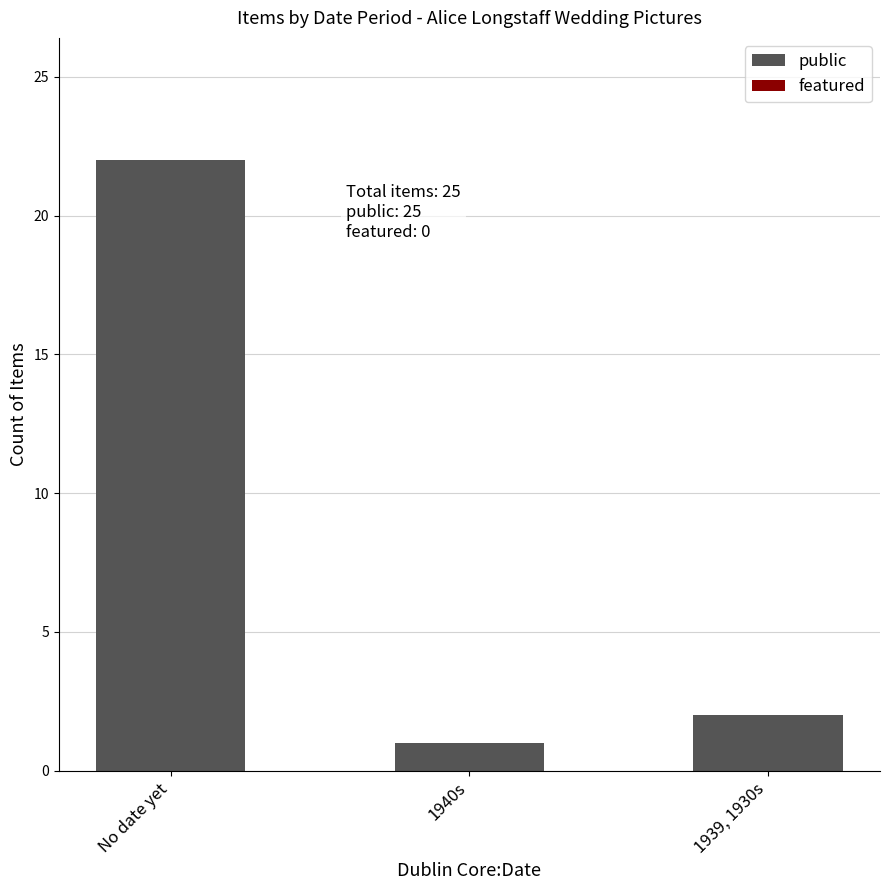

What is the label of the 1st bar from the right?

1939, 1930s